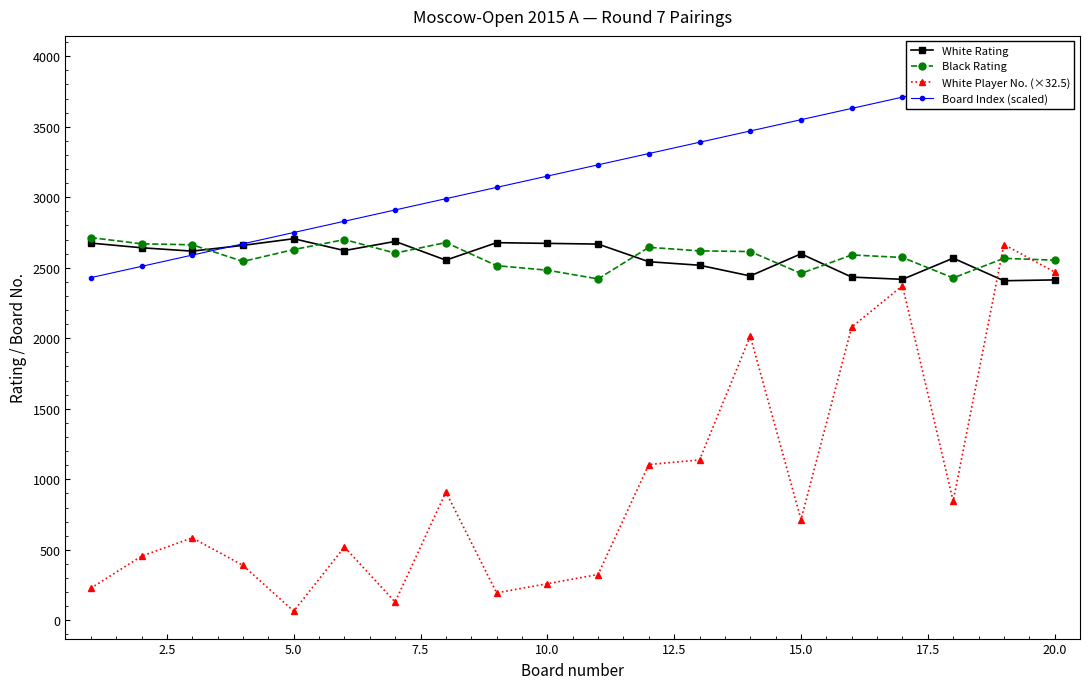

Where is the first local minimum for White Player No. (×32.5)?

5.0